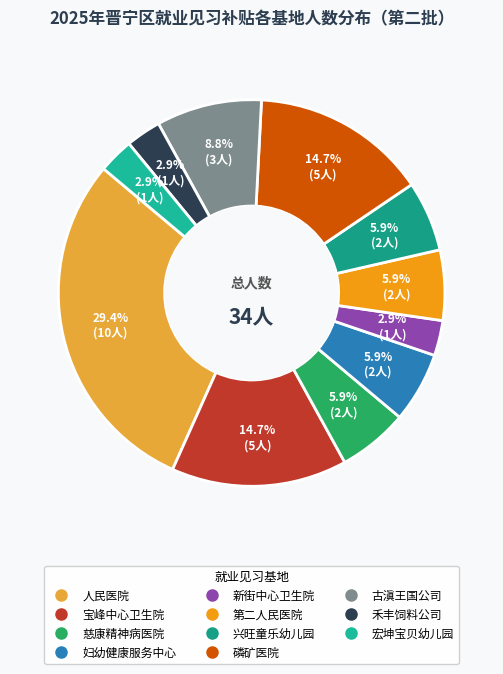

How many slices are in this pie chart?

11